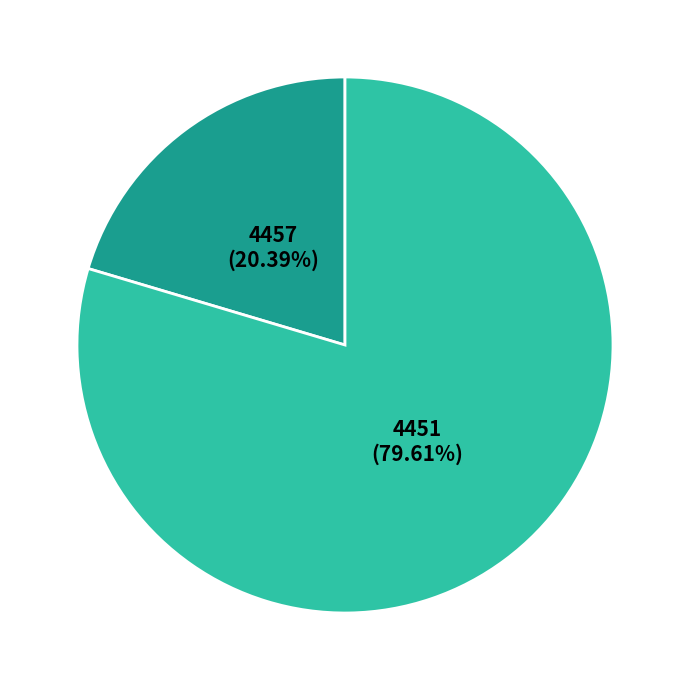

Rank the categories by value from highest to lowest.

4451, 4457